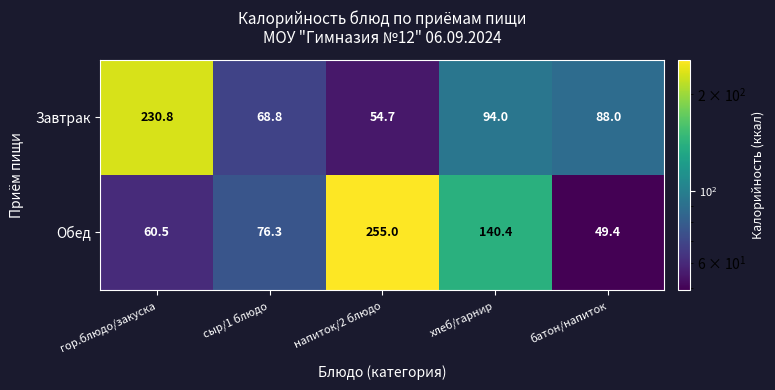

What is the sum of the Обед values at батон/напиток and гор.блюдо/закуска?

109.9